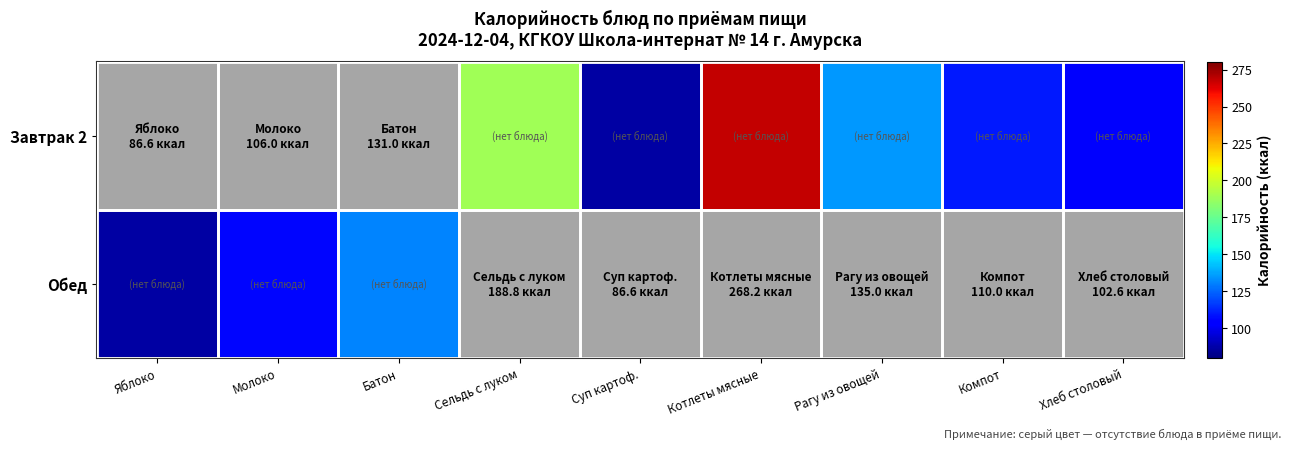

Rank the series at Хлеб столовый from highest to lowest value.

Завтрак 2, Обед